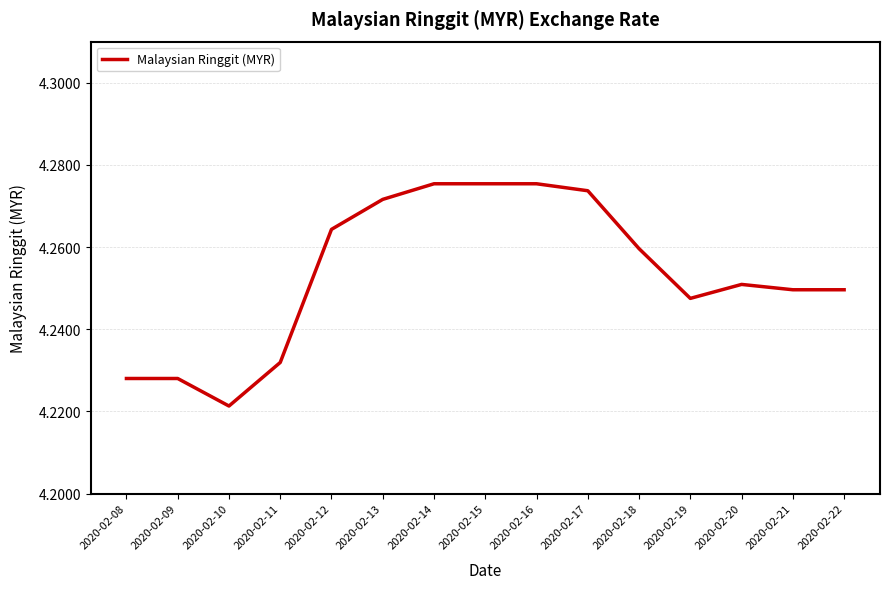

Which category has the lowest value across all series?

2020-02-10